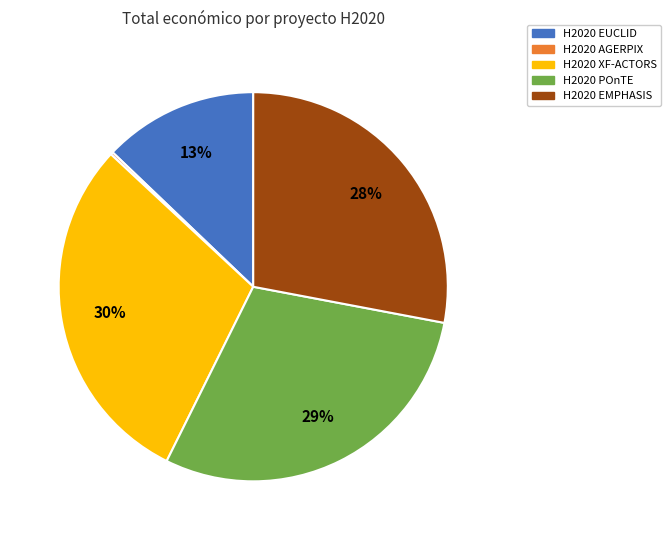

Combined, do H2020 POnTE and H2020 XF-ACTORS account for over 50%?

Yes